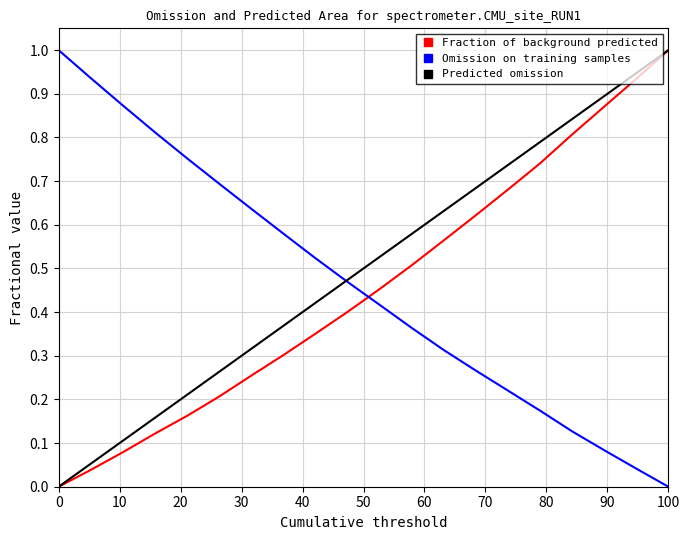

What is the difference between the maximum and minimum values in the Fraction of background predicted series?

1.0